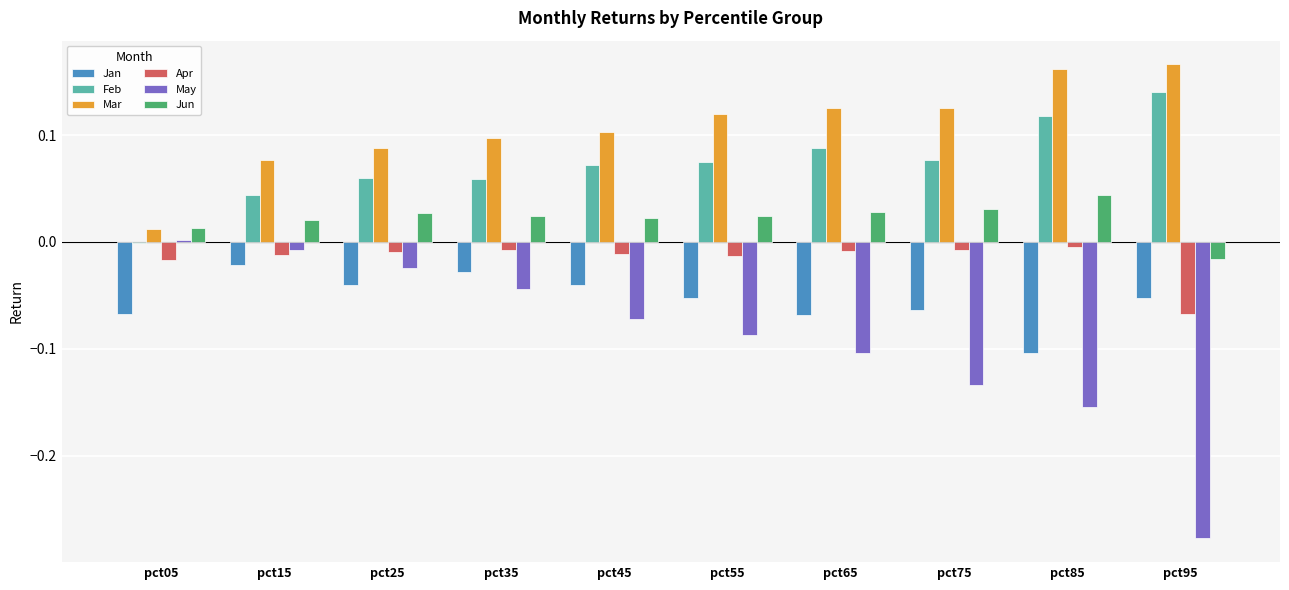

What are all the series names shown in the legend?

Jan, Feb, Mar, Apr, May, Jun